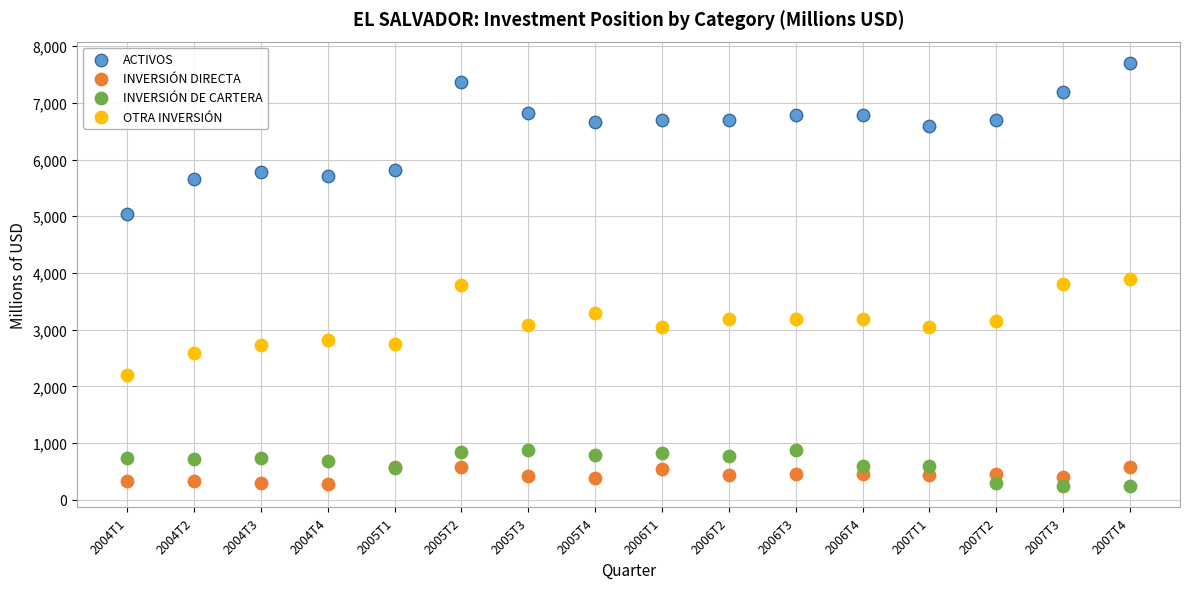

Which series has the largest Y range (max minus min)?

ACTIVOS